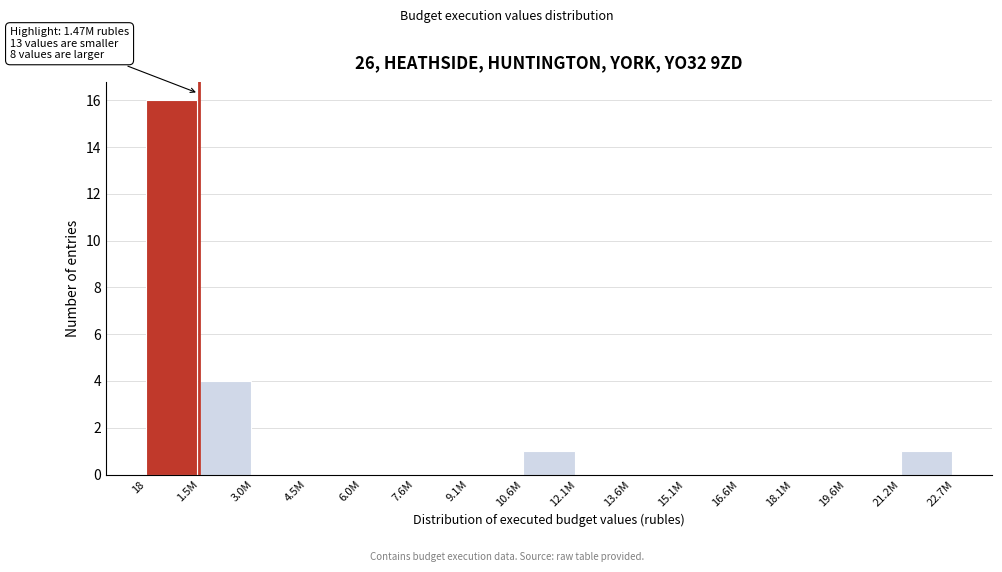

Reading left to right, transcribe all the data shown in this chart.

18=16	1.5M=4	3.0M=0	4.5M=0	6.0M=0	7.6M=0	9.1M=0	10.6M=1	12.1M=0	13.6M=0	15.1M=0	16.6M=0	18.1M=0	19.6M=0	21.2M=1